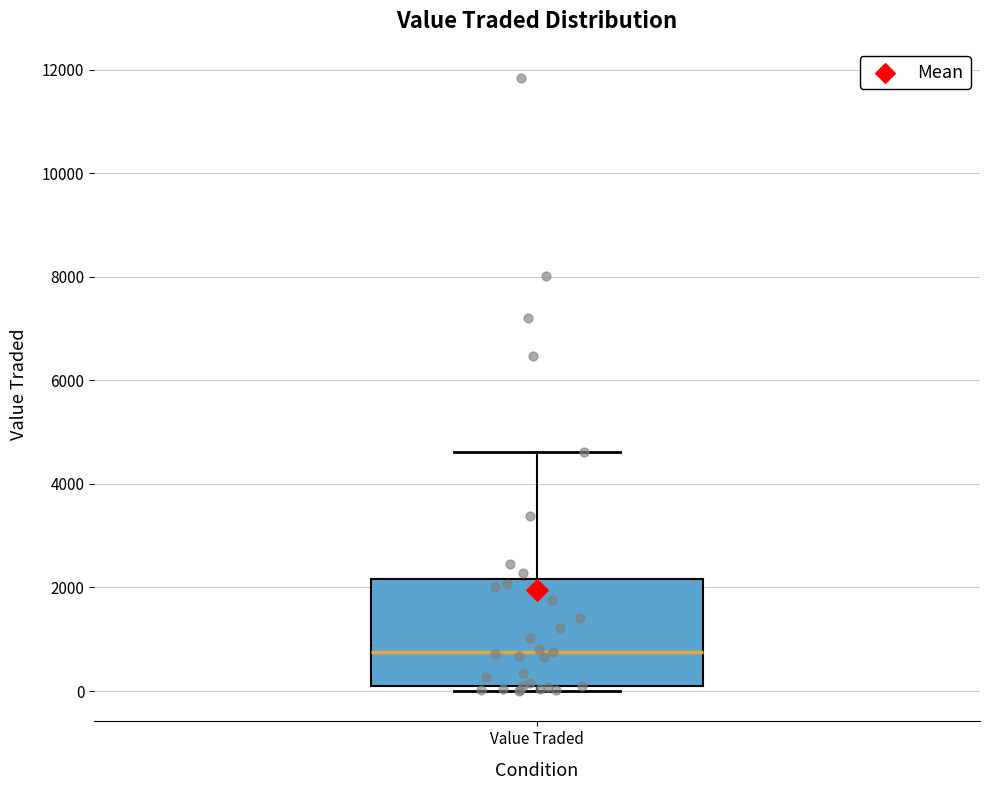

Read this box plot against the y-axis: the position of the median line, the range covered by the box, and the ends of both whiskers. The values are not printed on the chart, so give them approximately, as read against the axis.

median 800, box 200 to 2200, whiskers 0 to 4600